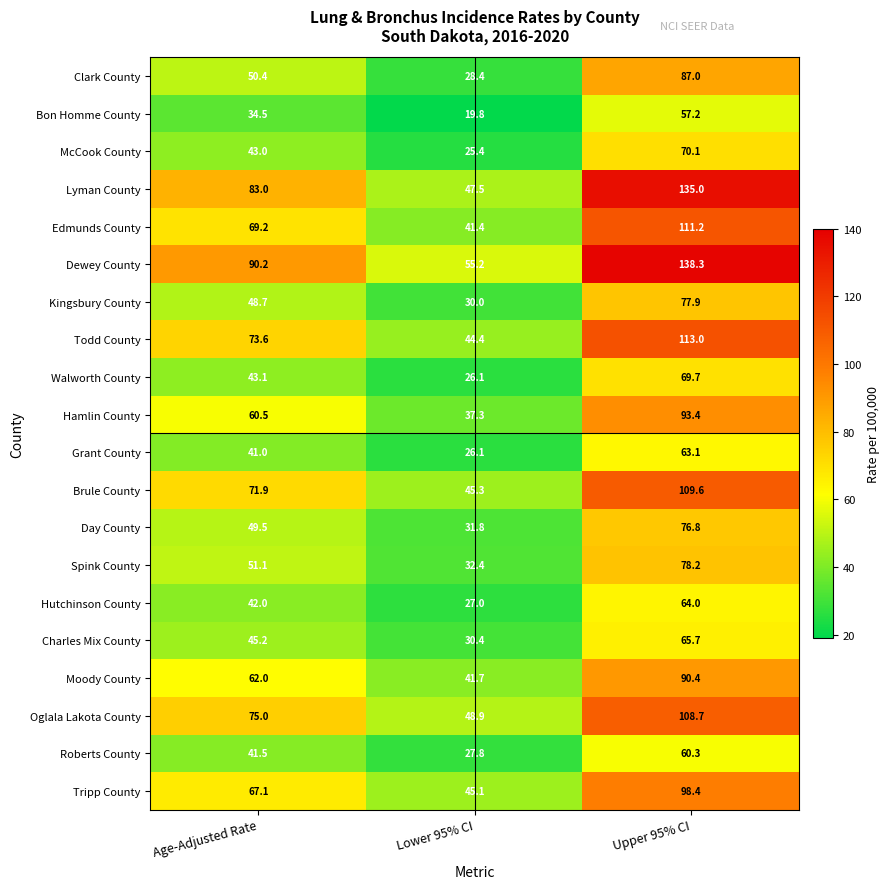

Which series has the largest total across all categories?

Dewey County